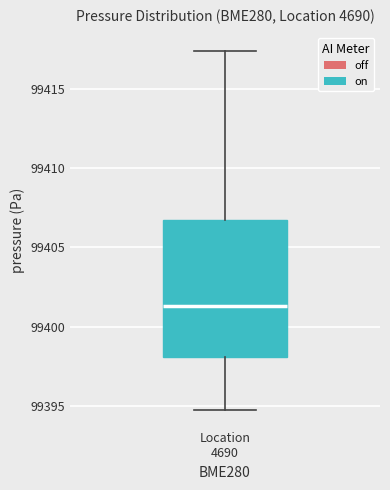

Transcribe this box plot: give where the median line is, the range the box spans, and where the two whiskers end, as read against the y-axis. The values are not printed on the chart, so give them approximately, as read against the axis.

median 99401.5, box 99398.0 to 99406.5, whiskers 99395.0 to 99417.5